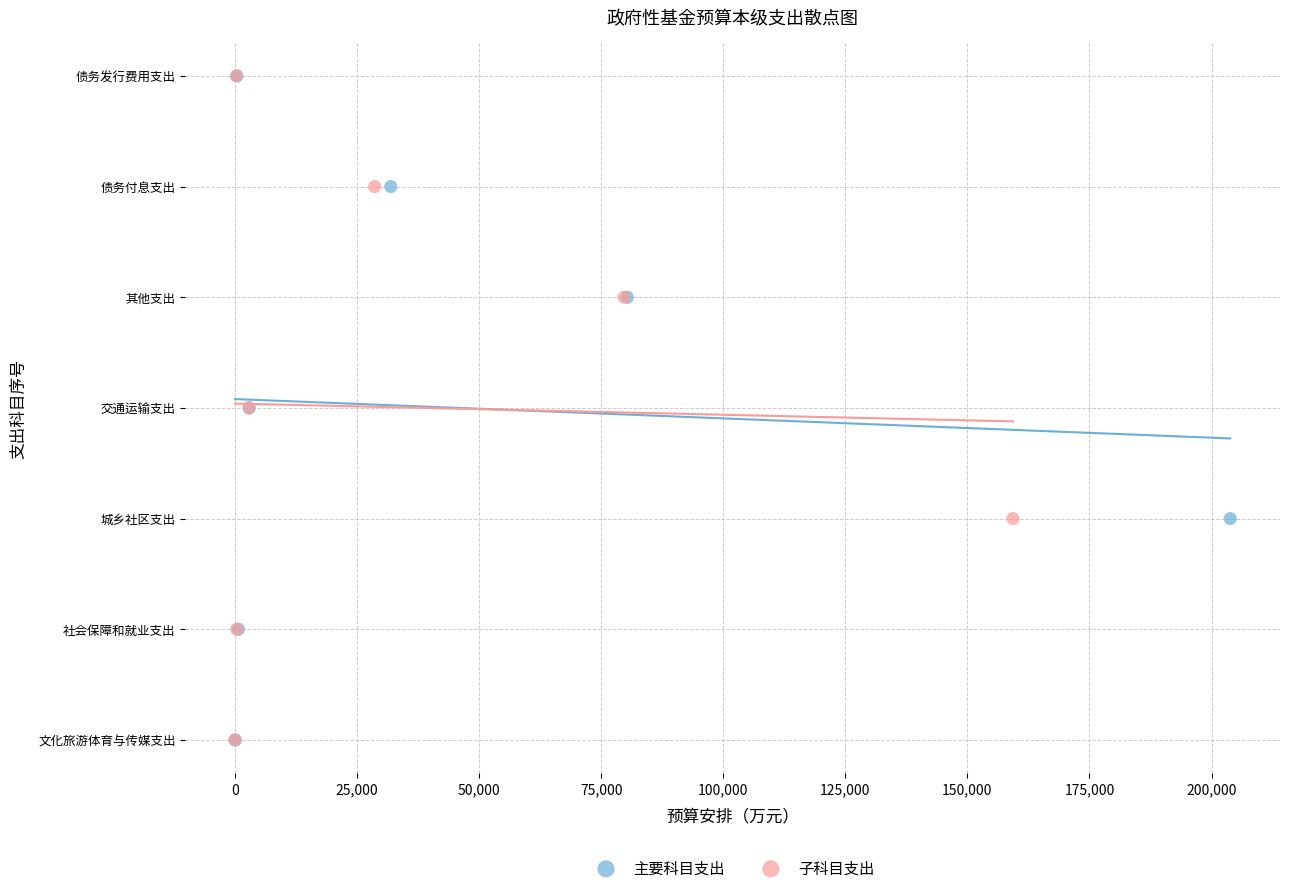

What are all the series names shown in the legend?

主要科目支出, 子科目支出